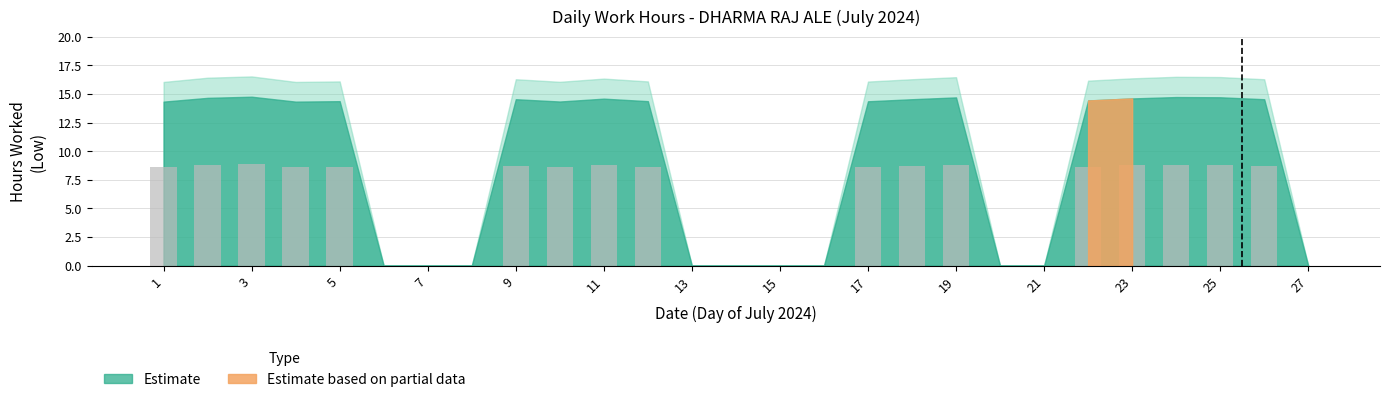

What is the maximum value shown in the chart?

8.9